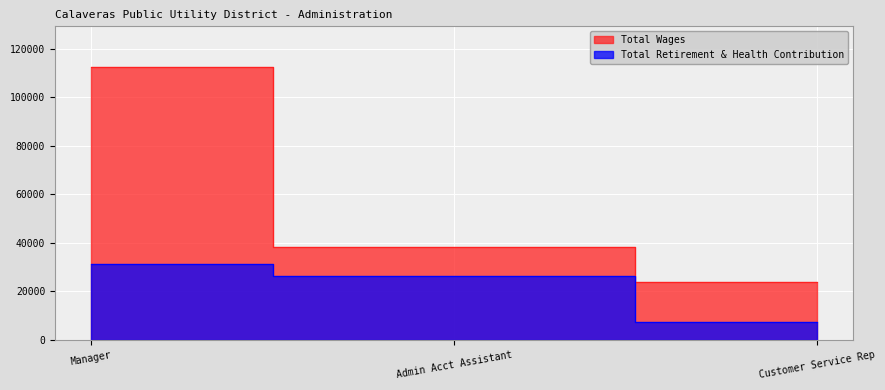

What are all the series names shown in the legend?

Total Wages, Total Retirement & Health Contribution